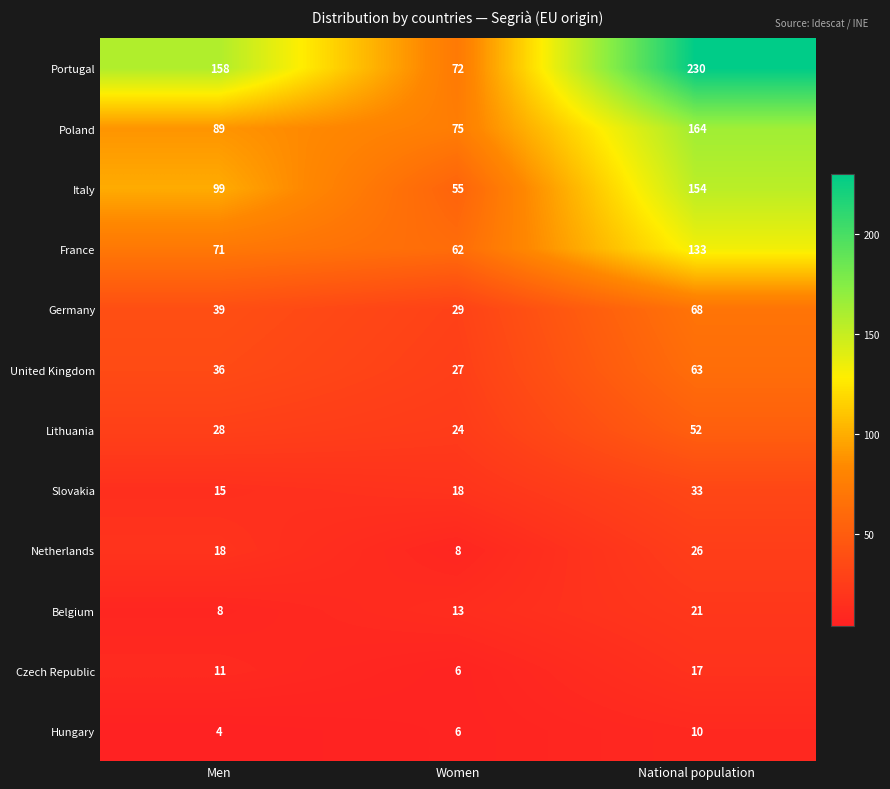

Count the number of categories in the chart.

3